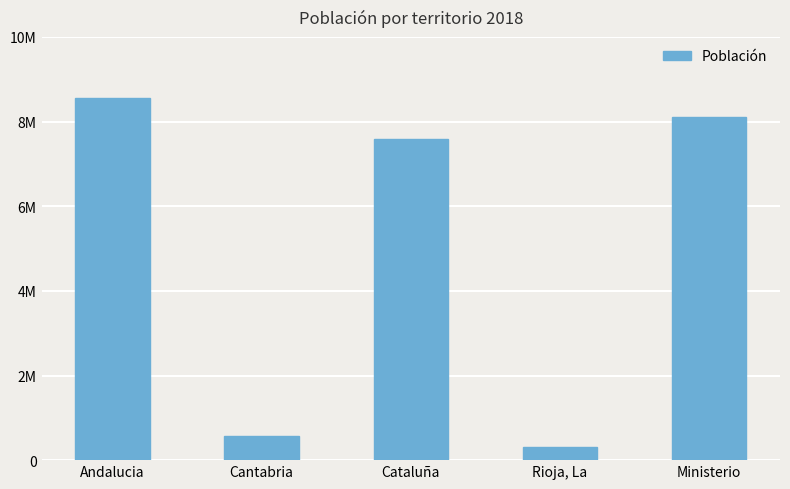

Rank the categories by value from lowest to highest.

Rioja, La, Cantabria, Cataluña, Ministerio, Andalucia